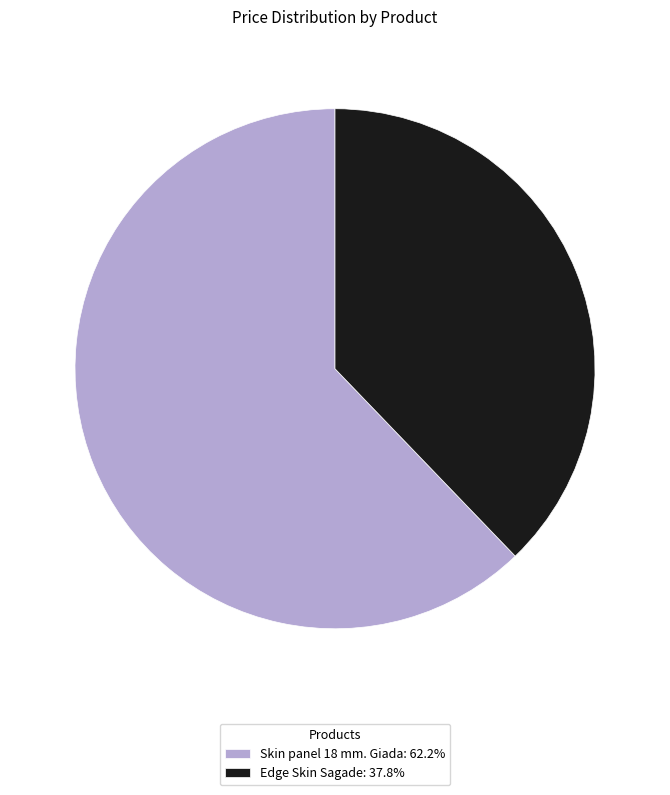

True or false: Skin panel 18 mm. Giada accounts for 51% of the total.

False